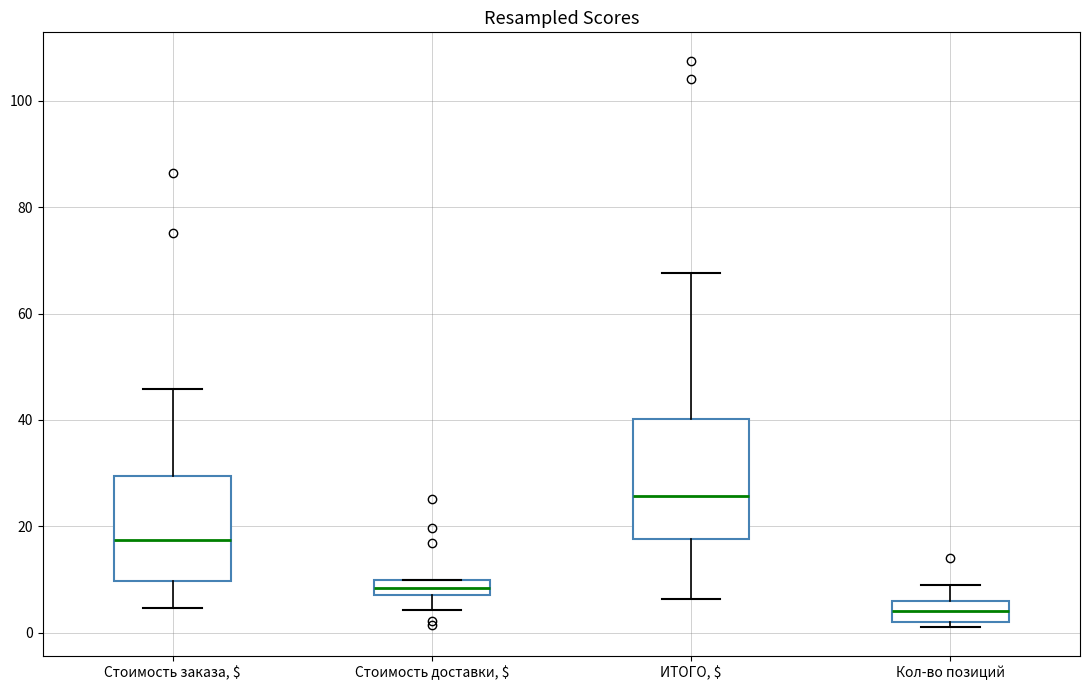

Which box is the tallest, from its lower edge to its upper edge?

ИТОГО, $